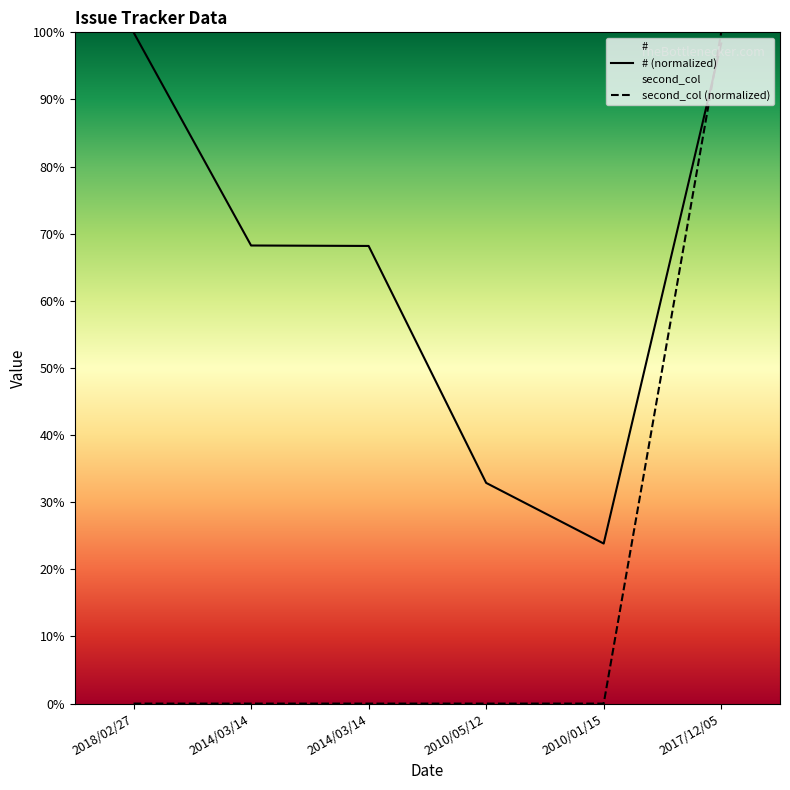

Which series has the largest total across all categories?

# (normalized)